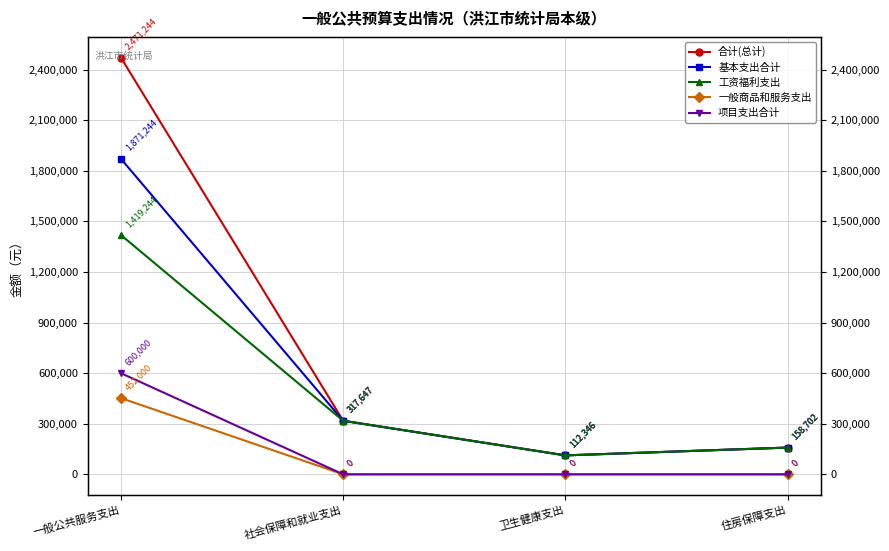

Read the 合计(总计) value at 一般公共服务支出.

2471244